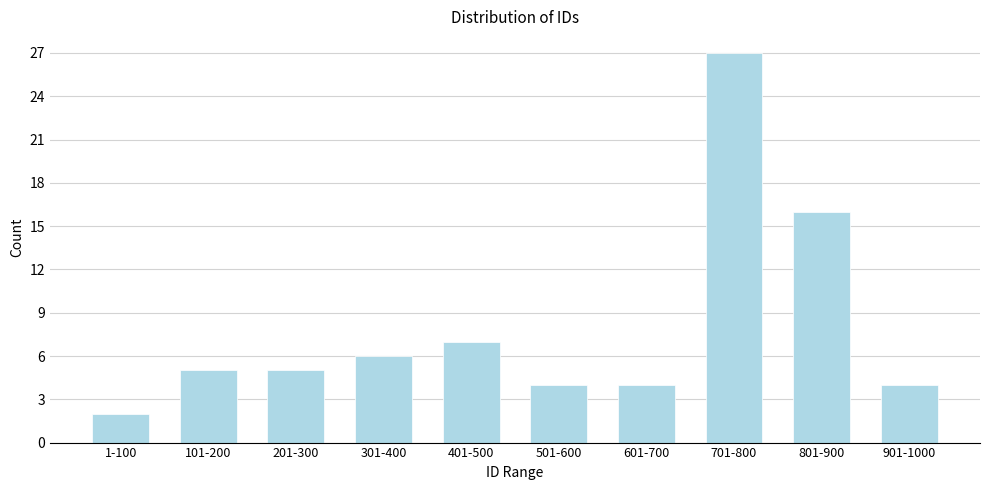

Reading right to left, what are all the values shown in this chart?

4	16	27	4	4	7	6	5	5	2